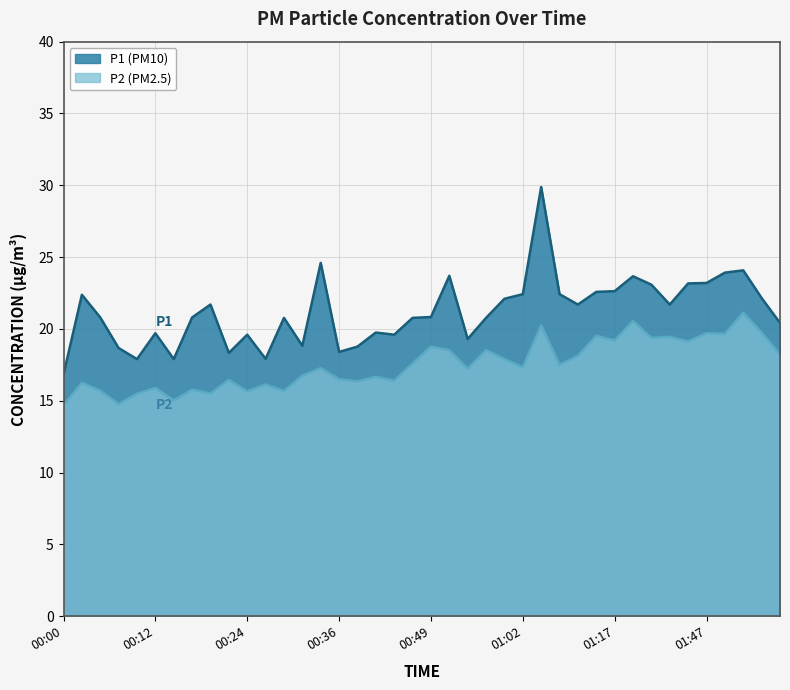

True or false: P2 and P1 cross at least once.

False